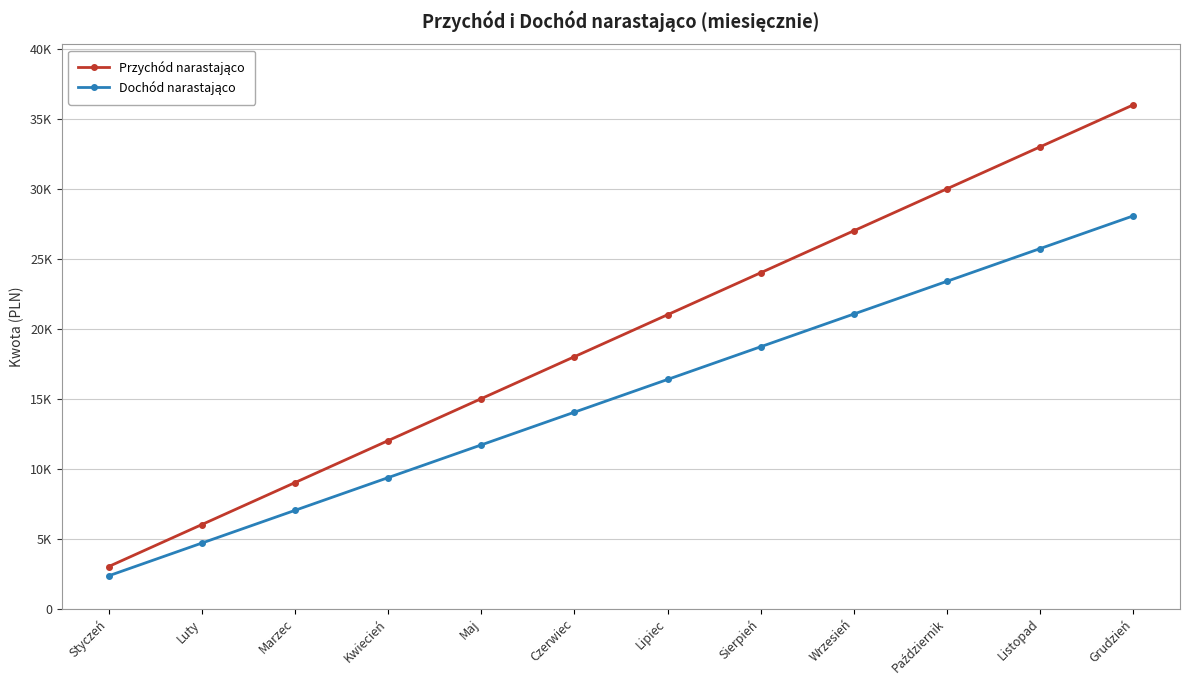

Is this an area chart (filled region under the line)?

No